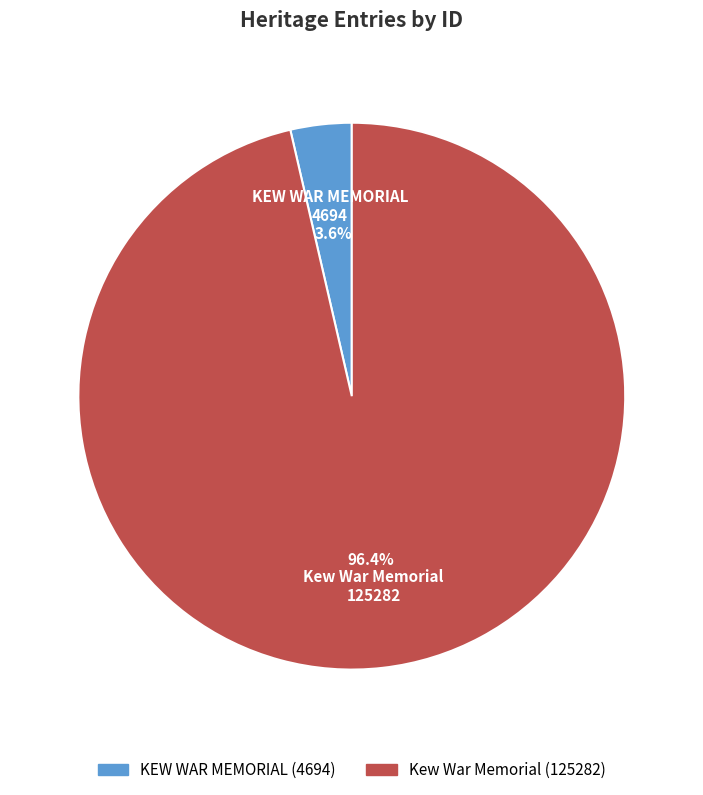

The KEW WAR MEMORIAL slice represents 4% of the pie. True or false?

True